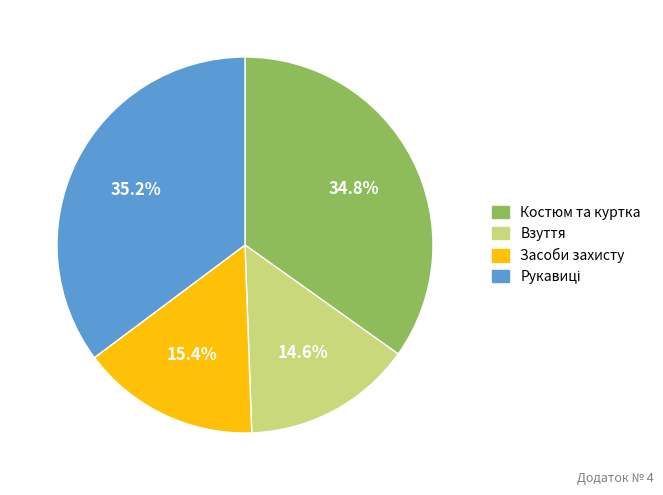

What is the ratio of the value at Взуття to the value at Костюм та куртка?

0.4